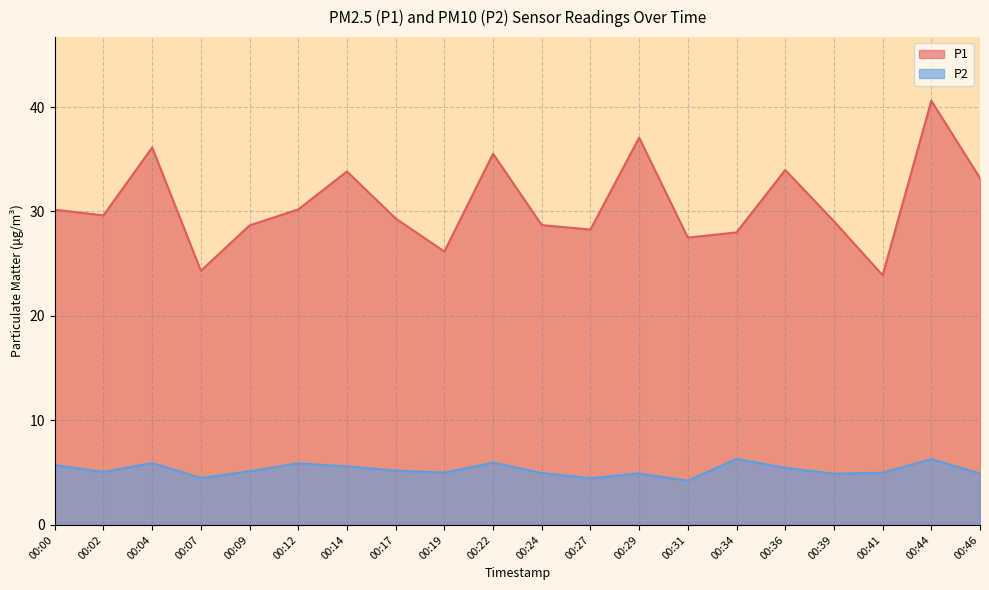

What is the difference between the P1 values at 00:36 and 00:41?

10.1